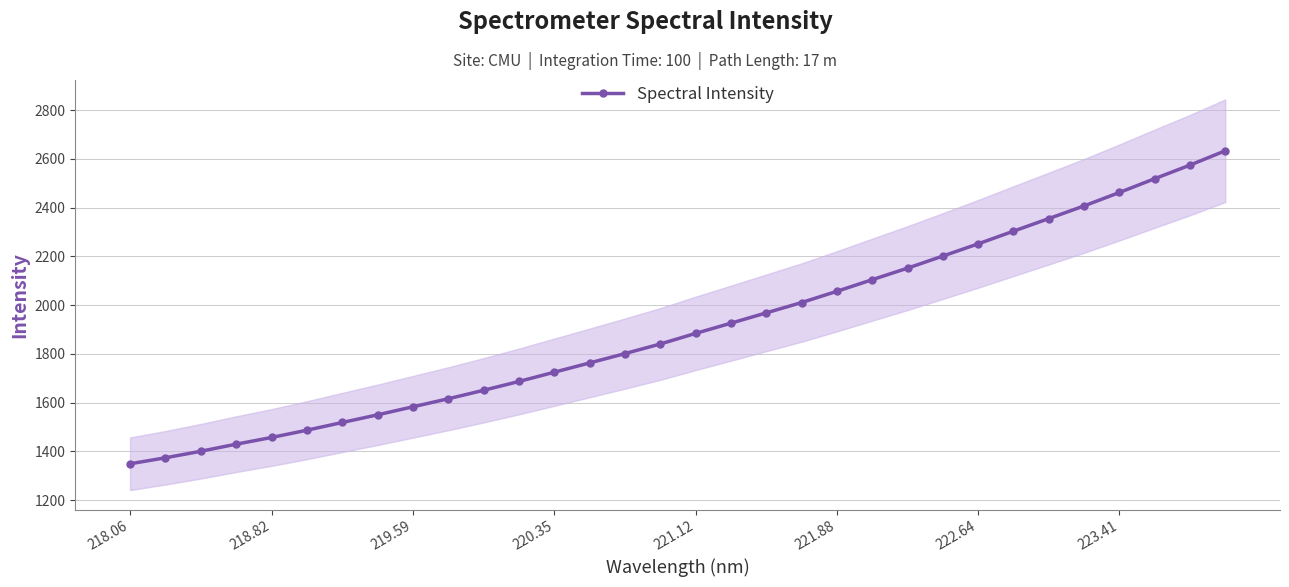

What is the difference between the second highest and second lowest values?

1201.4